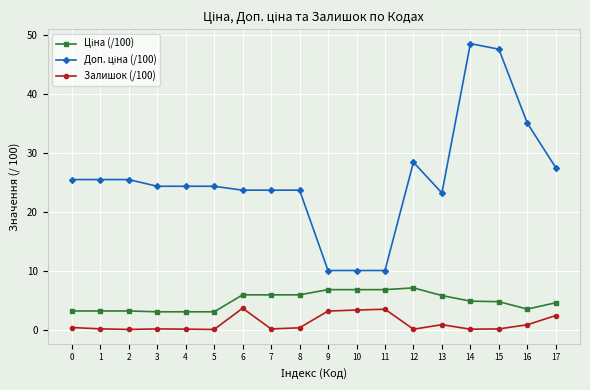

What is the maximum value shown in the chart?

48.5